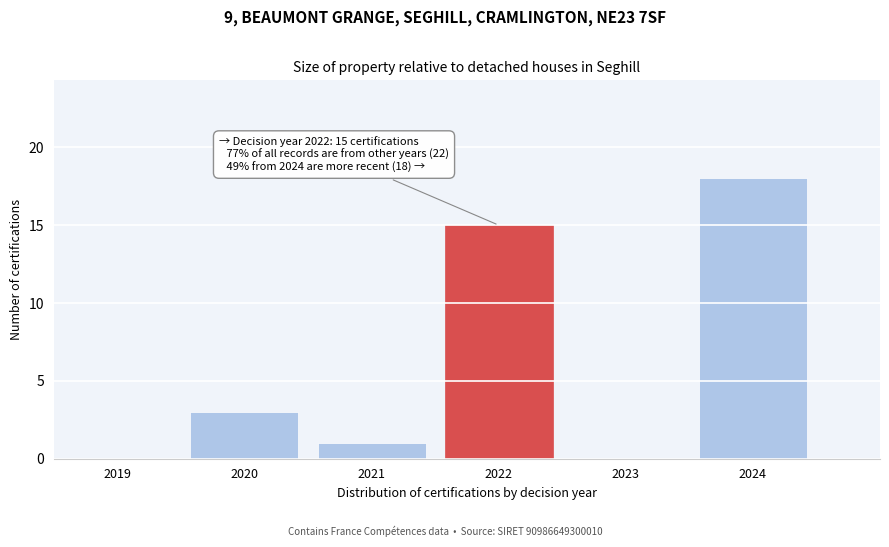

Reading left to right, what are all the values shown in this chart?

2019=0	2020=3	2021=1	2022=15	2023=0	2024=18